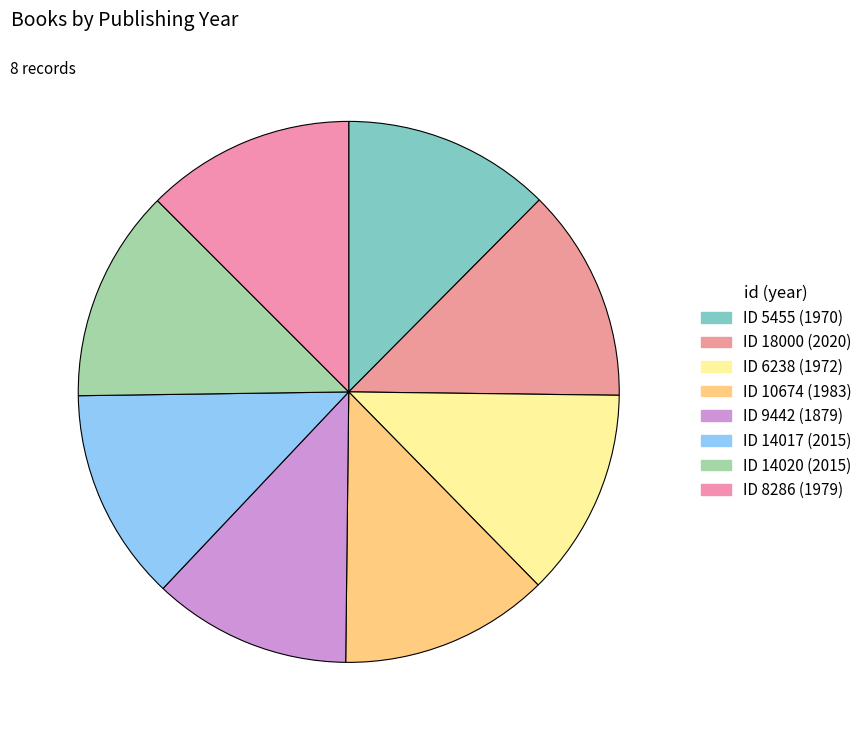

To the nearest percent, what is the average slice percentage?

12%